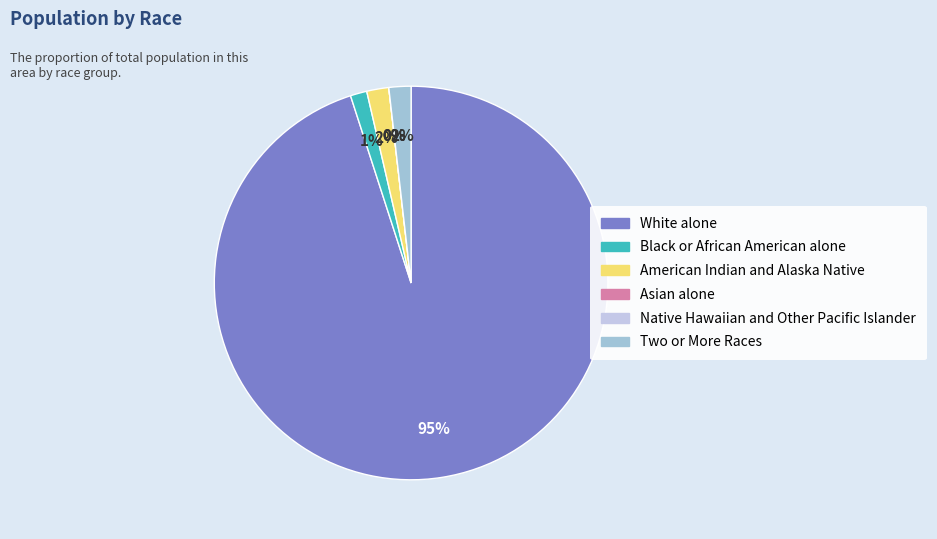

Which category has the smallest portion of the pie?

Asian alone